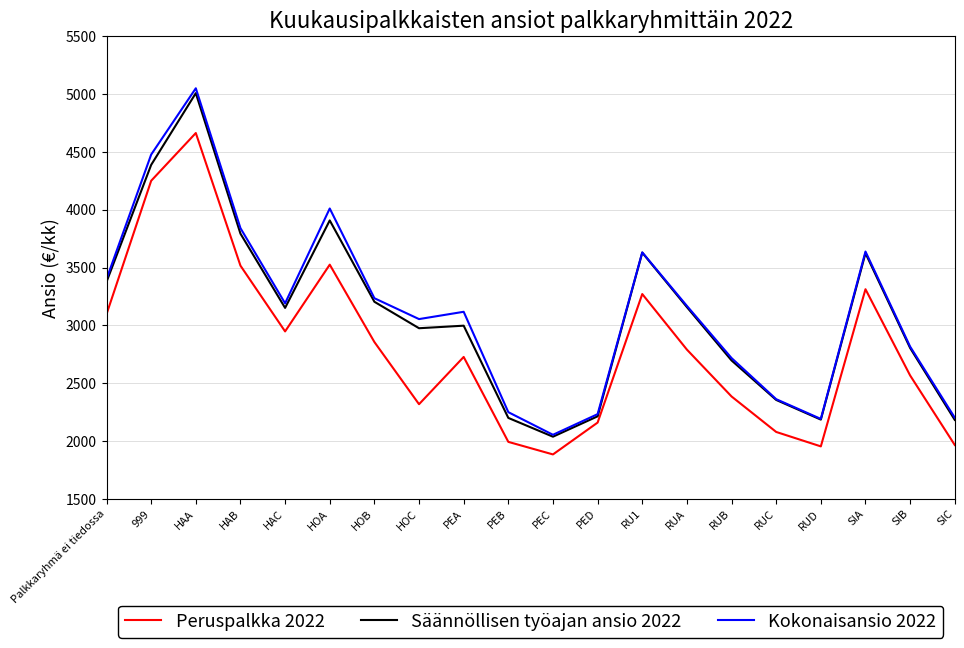

What is the average value of the Säännöllisen työajan ansio 2022 series?

3095.2